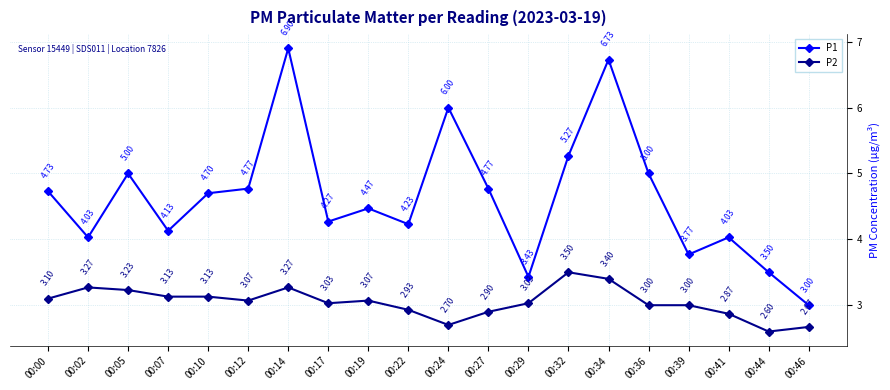

List the series in order of their overall mean, lowest first.

P2, P1